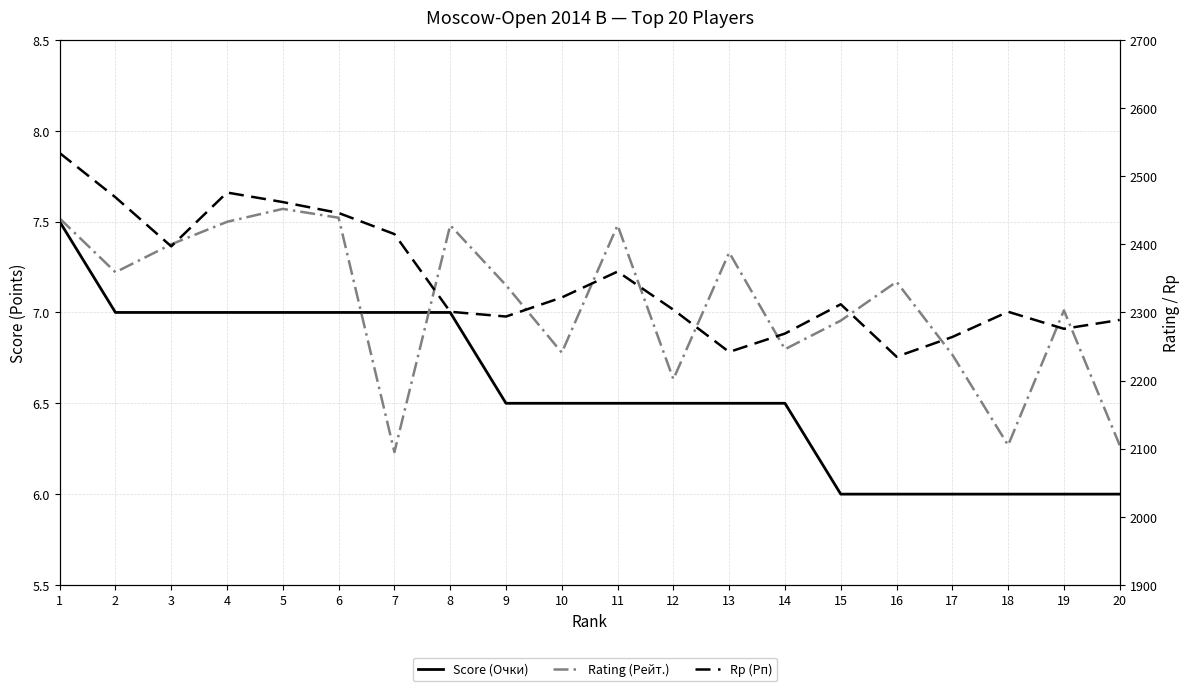

What is the approximate value of Rating (Рейт.) at 17?

2238.0